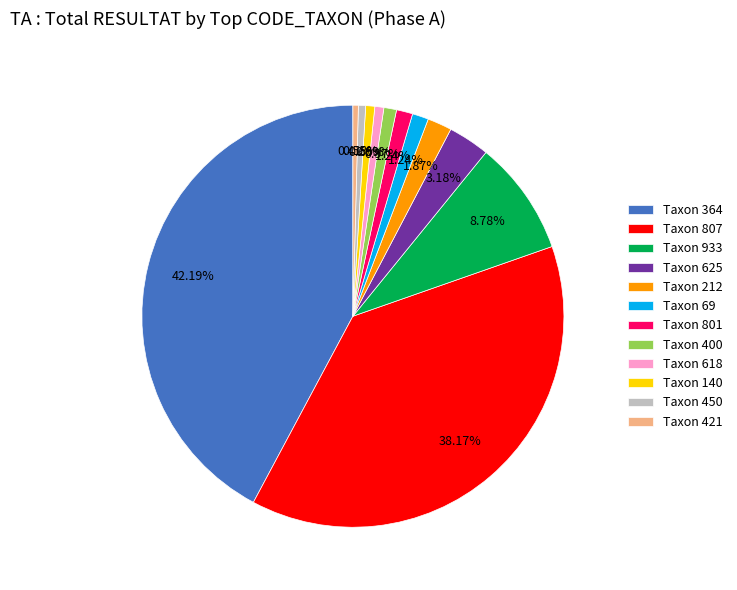

Approximately how many times larger is the value at Taxon 618 compared to Taxon 69?

0.6